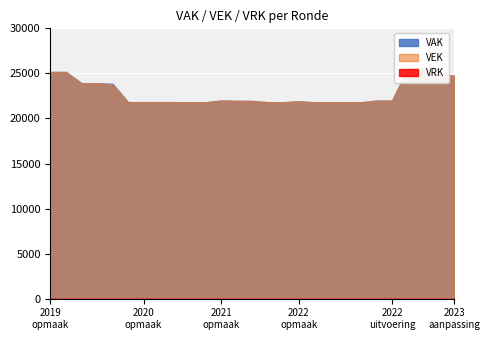

Which series has the largest range (max minus min)?

VAK